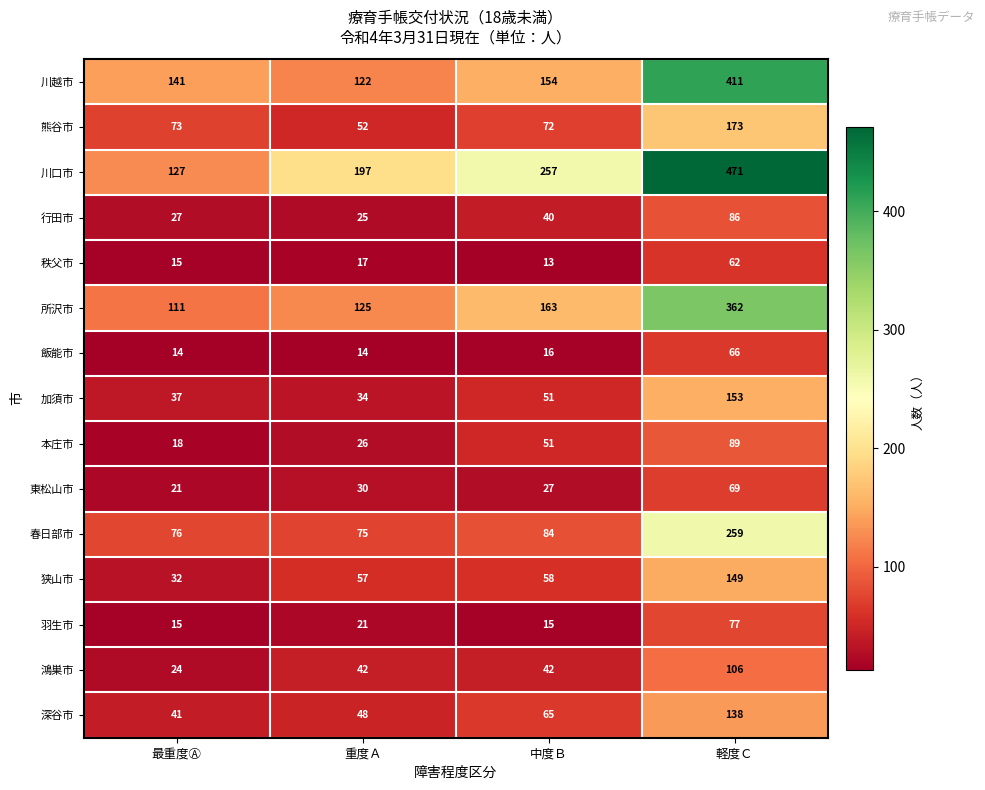

How many distinct data groups are displayed?

15